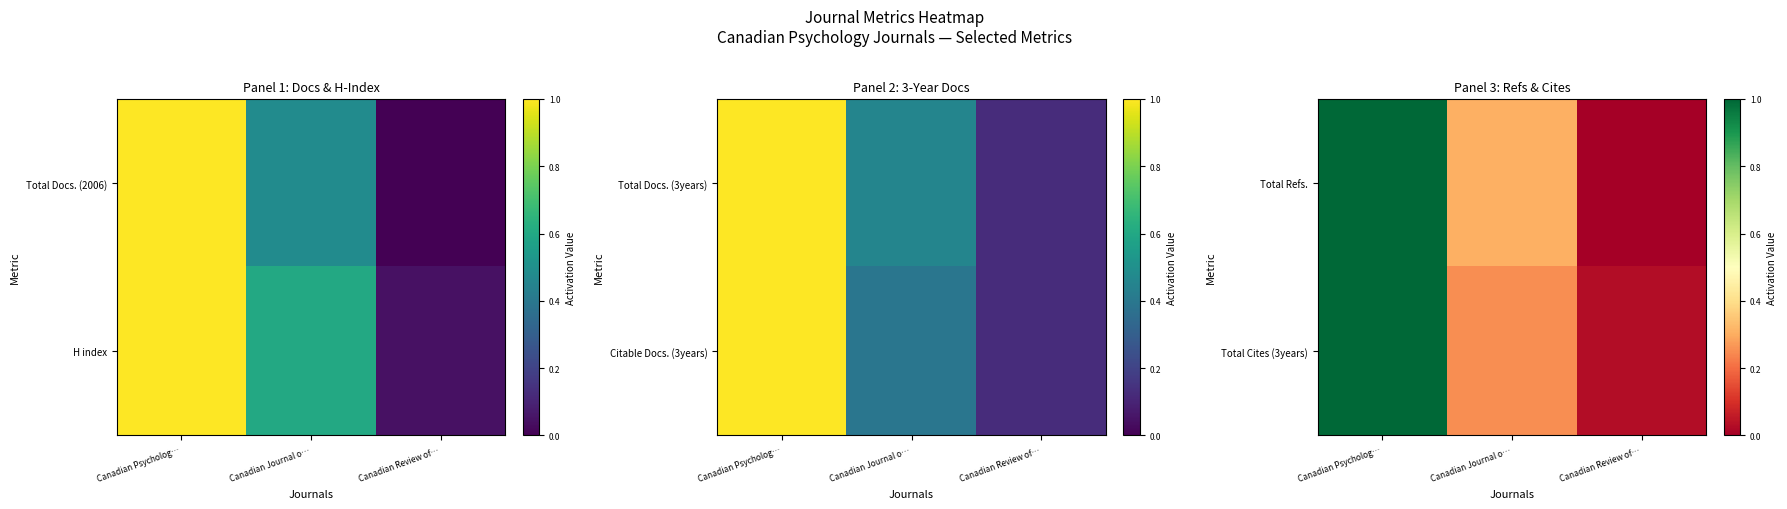

What is the difference between the Total Refs. values at Canadian Psycholog… and Canadian Journal o…?

0.7